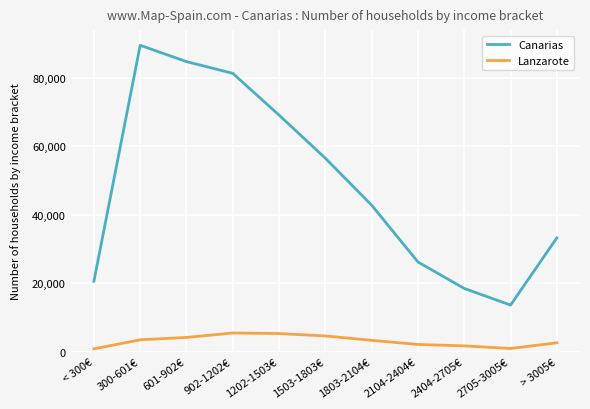

What is the greatest value displayed?

89503